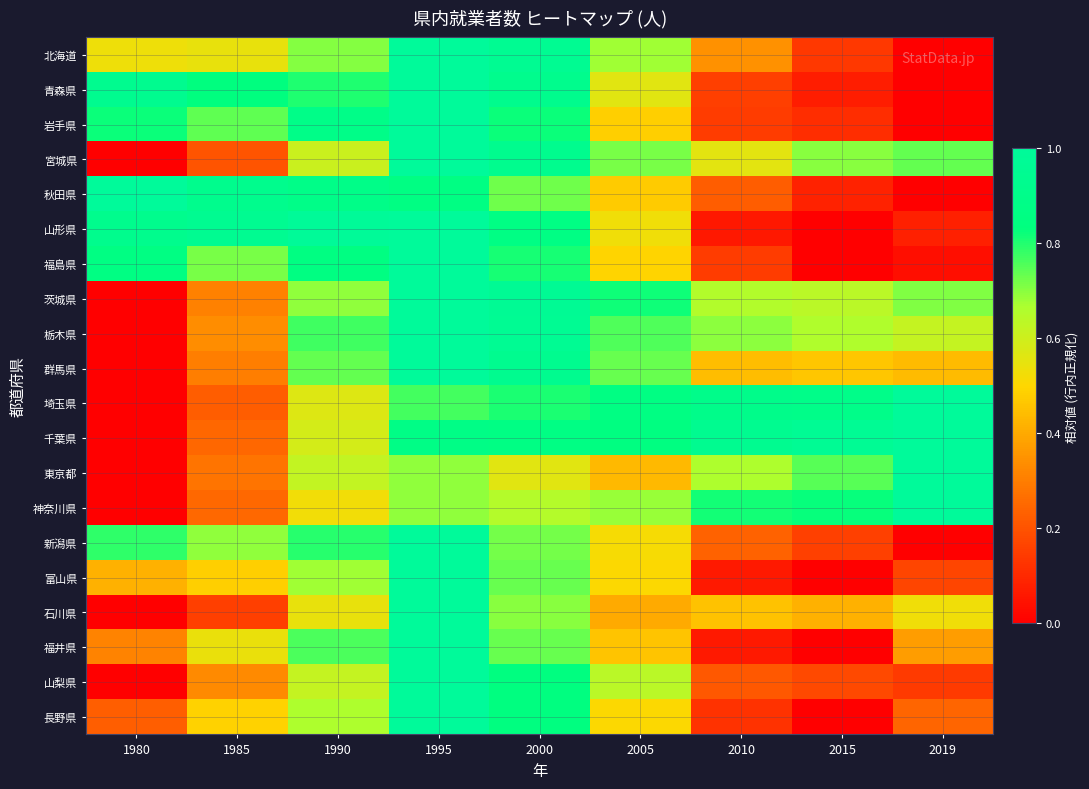

Which series has the largest range (max minus min)?

北海道